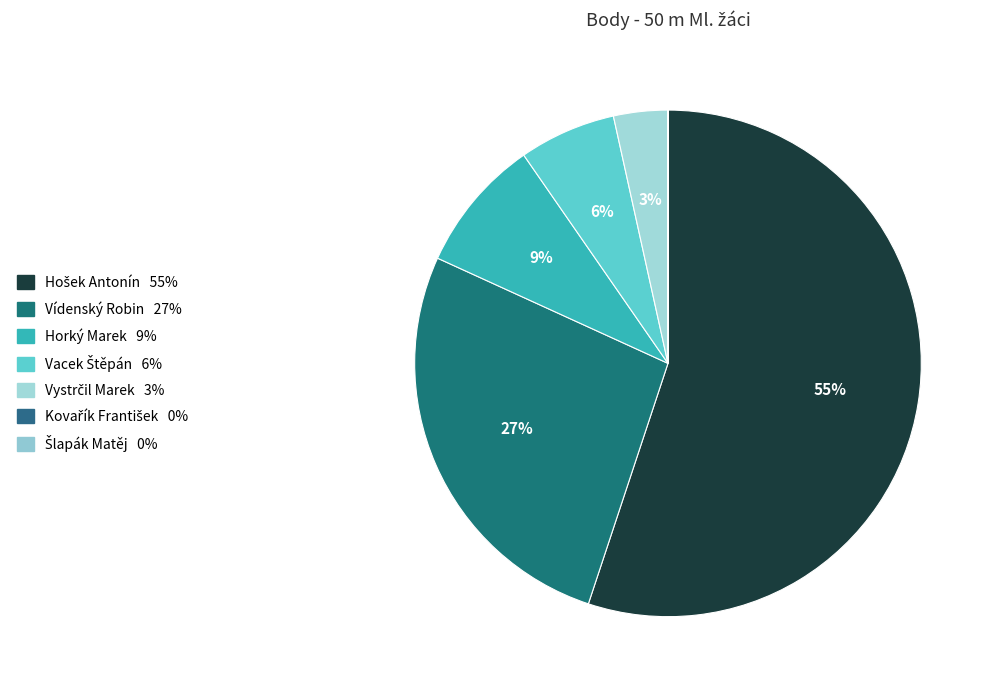

Rank the categories by value from lowest to highest.

Kovařík František, Šlapák Matěj, Vystrčil Marek, Vacek Štěpán, Horký Marek, Vídenský Robin, Hošek Antonín